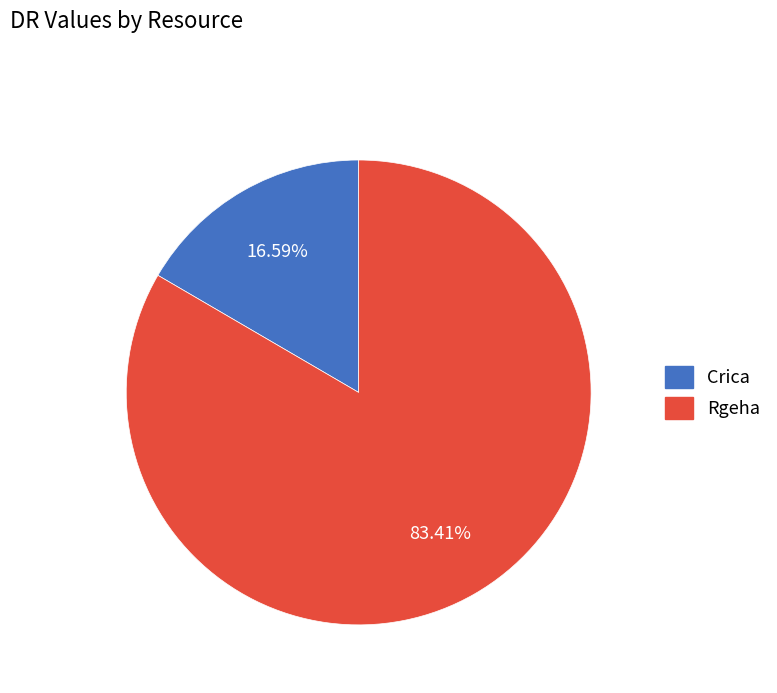

Which category has the biggest portion of the pie?

Rgeha